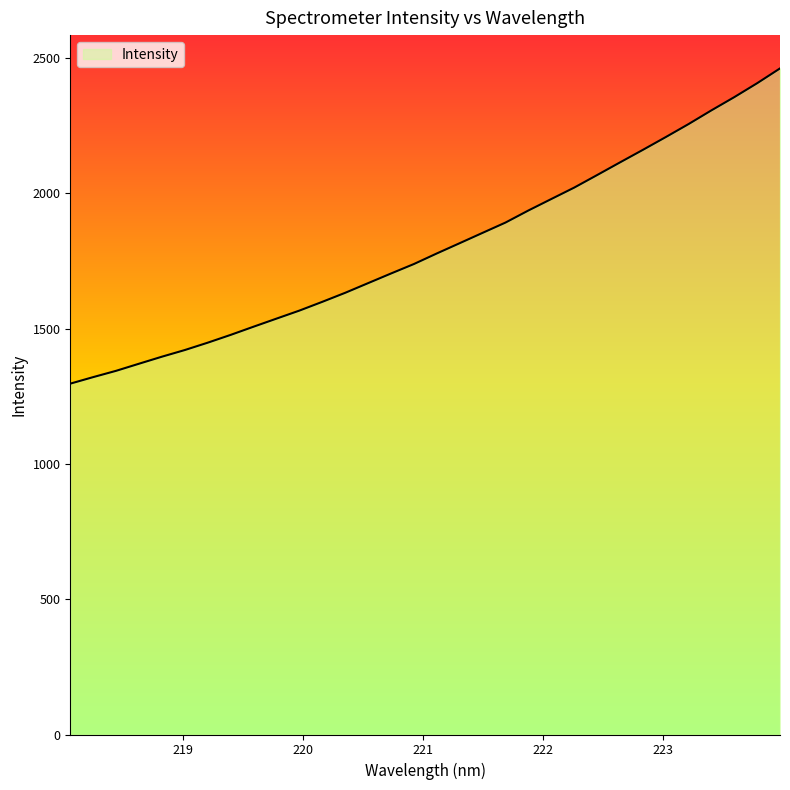

What is the difference between the maximum and minimum values?

1165.0